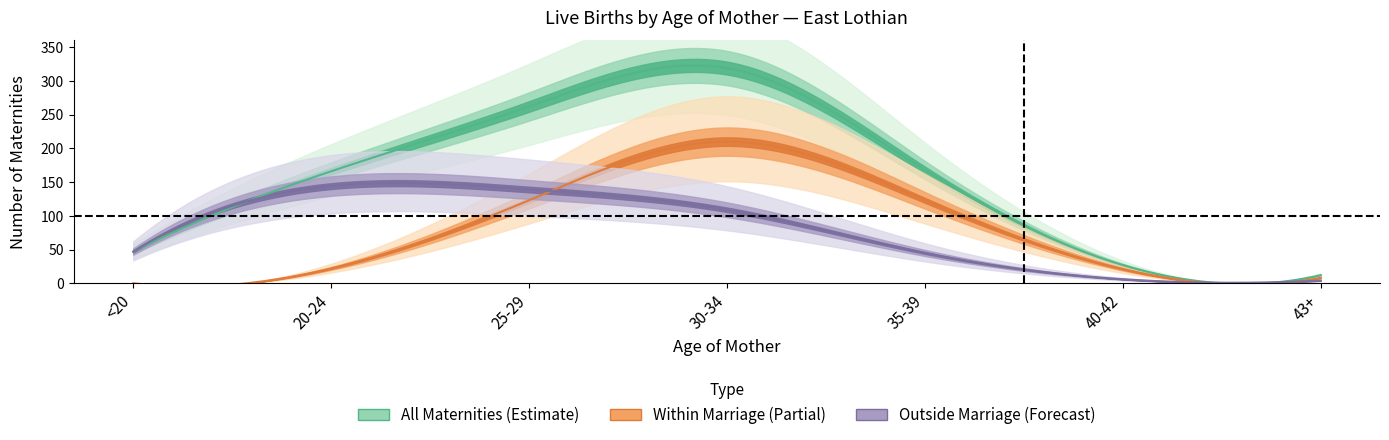

Reading right to left, what are all the values shown in this chart?

All Maternities: 43+=12	40-42=27	35-39=168	30-34=319	25-29=262	20-24=166	<20=47
Within Marriage: 43+=8	40-42=21	35-39=123	30-34=210	25-29=123	20-24=22	<20=0
Outside Marriage: 43+=4	40-42=6	35-39=45	30-34=109	25-29=139	20-24=144	<20=47